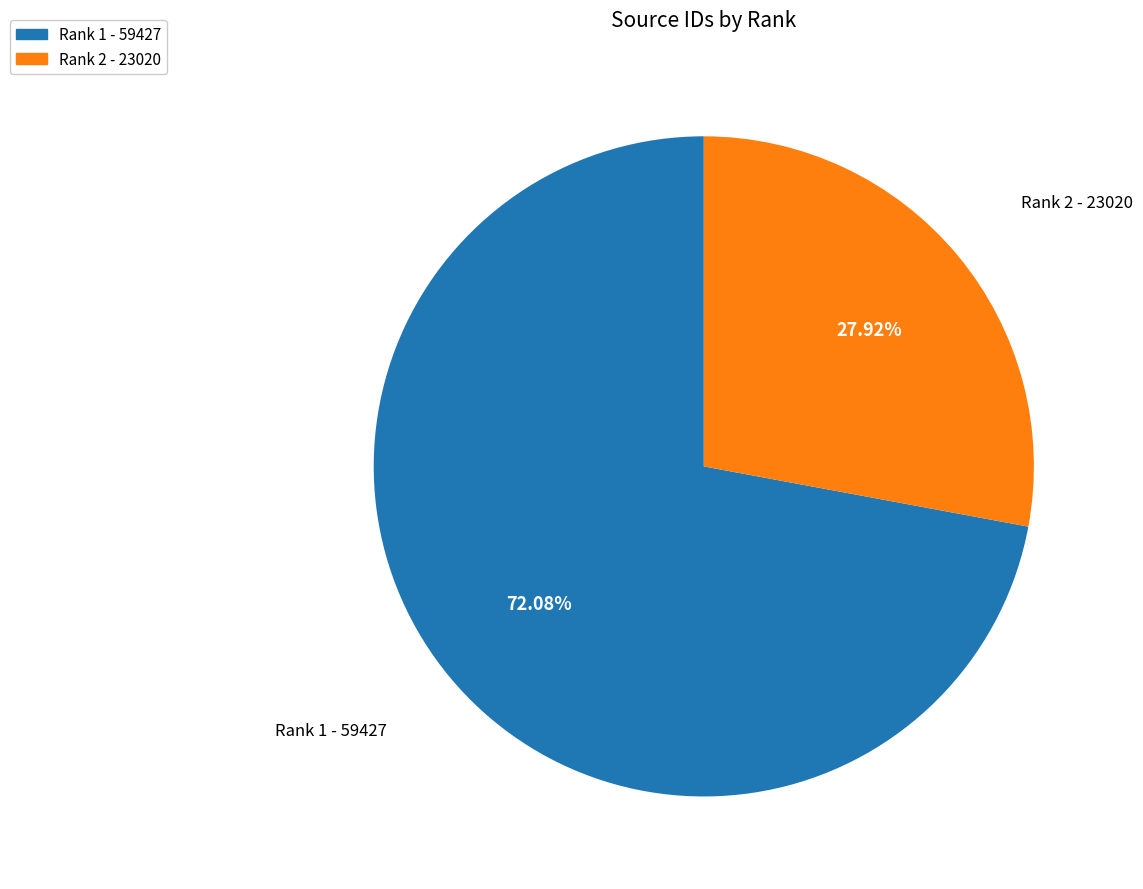

To the nearest percent, what is the difference between the largest and smallest slice percentages?

44%